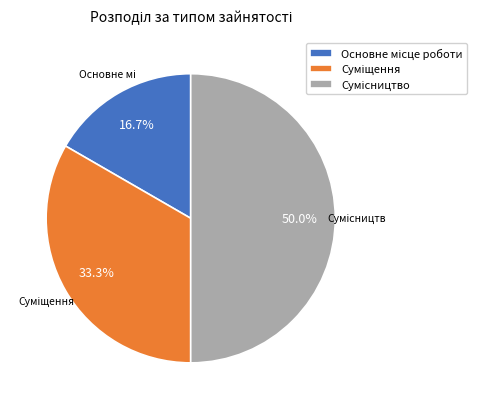

Does Основне місце роботи represent more than half of the total?

No